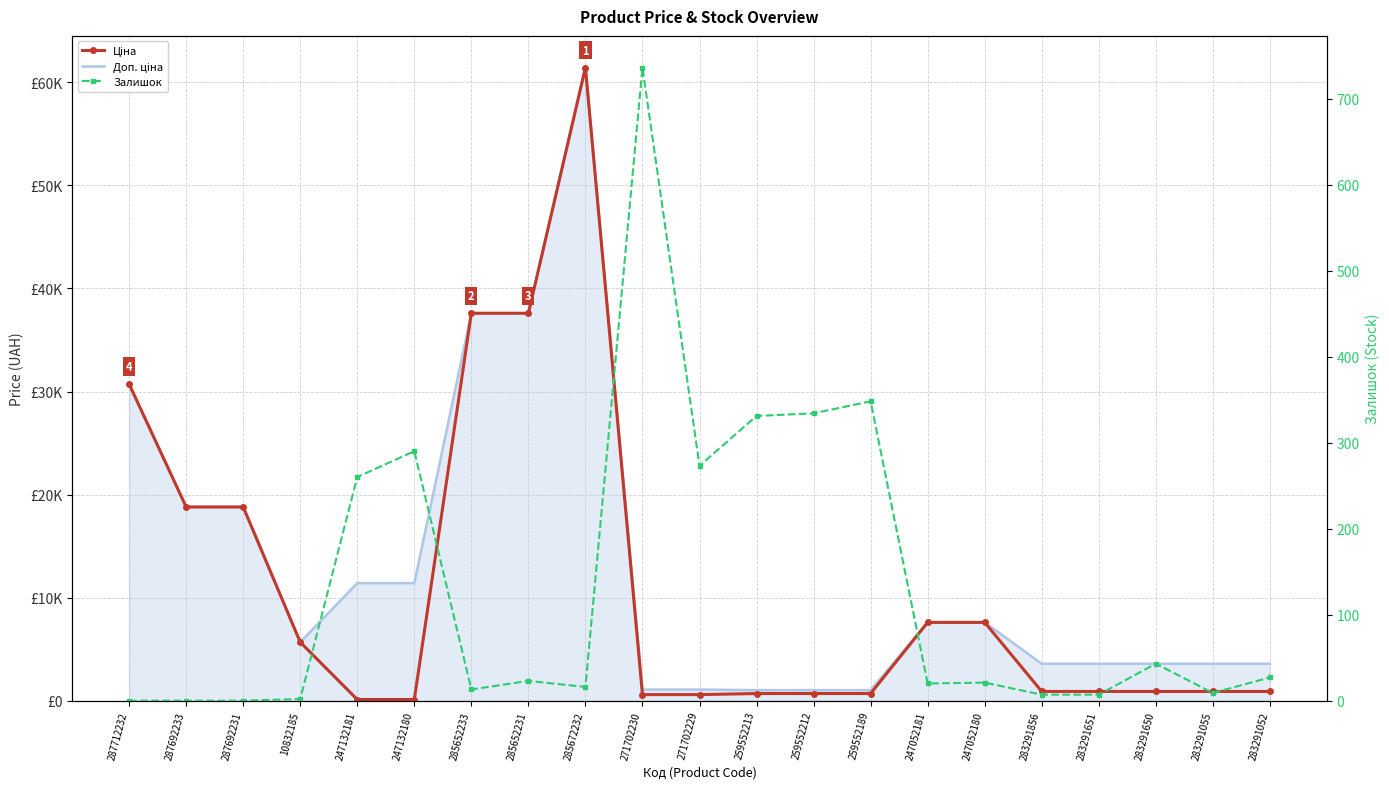

What is the label of the 3rd point from the left?

287692231